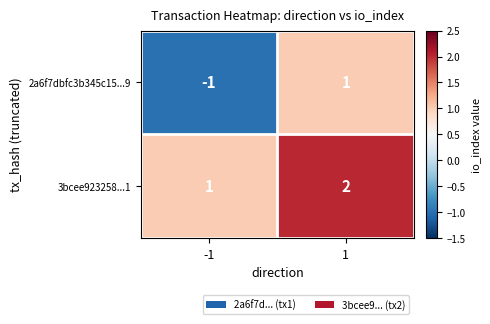

What is the total value across all series at 1?

3